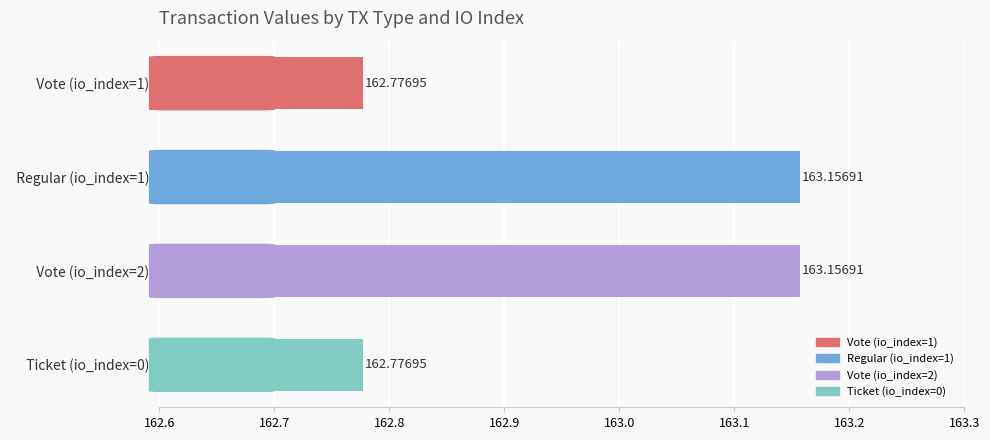

List the labels in order of value, smallest first.

Vote (io_index=1), Ticket (io_index=0), Regular (io_index=1), Vote (io_index=2)